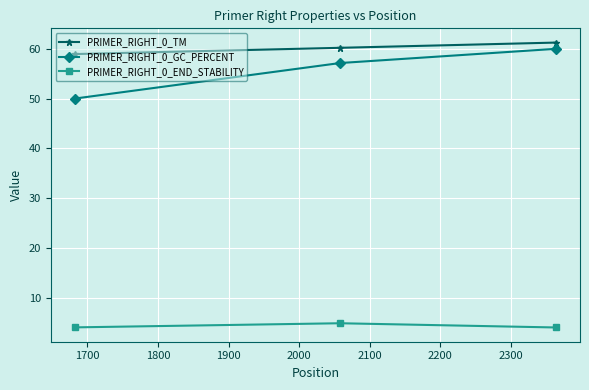

What is the value of the PRIMER_RIGHT_0_END_STABILITY point at the 3rd from the left?

4.0